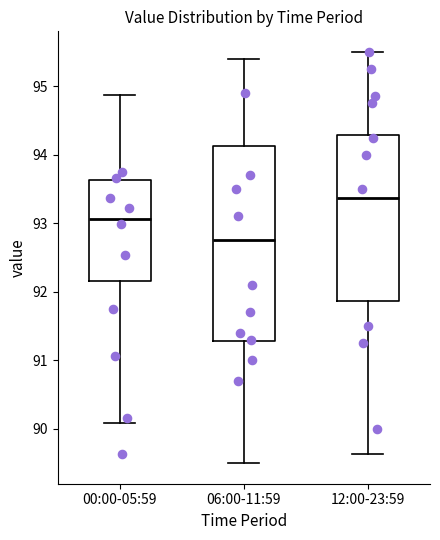

Reading left to right, transcribe this box plot: for each box, give where its median line is, the range the box spans, and where its two whiskers end, as read against the y-axis. The values are not printed on the chart, so give them approximately, as read against the axis.

00:00-05:59: median 93.1, box 92.2 to 93.6, whiskers 90.1 to 94.9
06:00-11:59: median 92.8, box 91.3 to 94.1, whiskers 89.5 to 95.4
12:00-23:59: median 93.4, box 91.9 to 94.3, whiskers 89.6 to 95.5